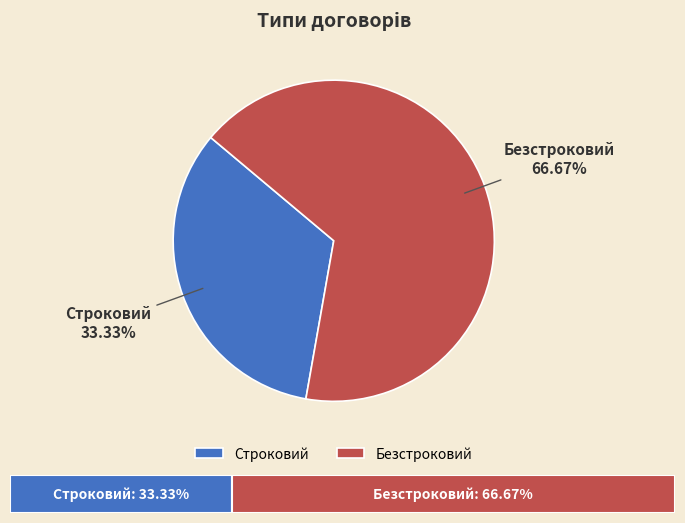

To the nearest percent, what percentage of the pie is Строковий?

33%